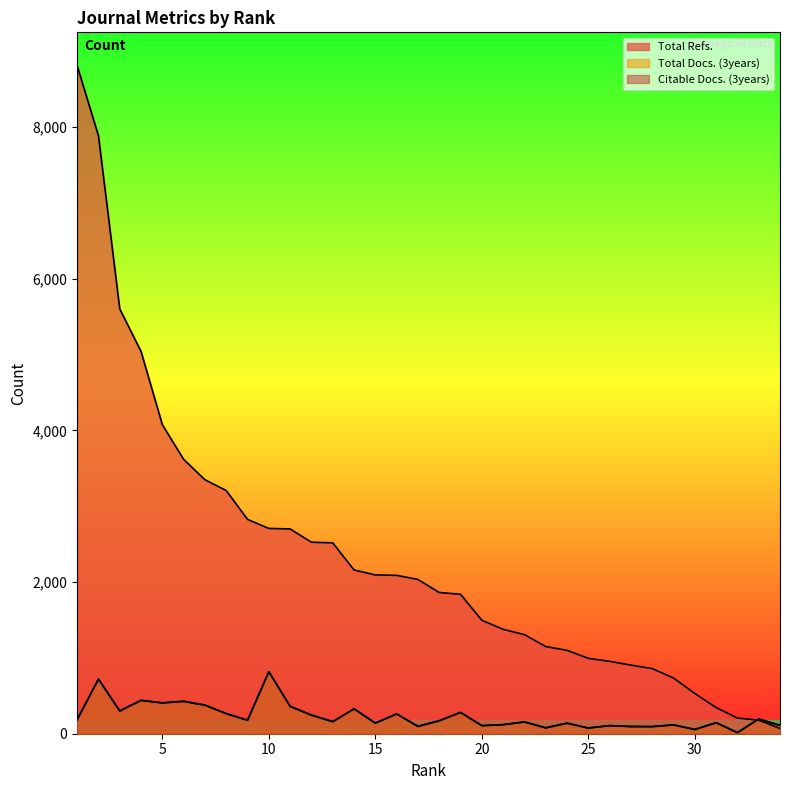

What is the maximum value shown in the chart?

8811